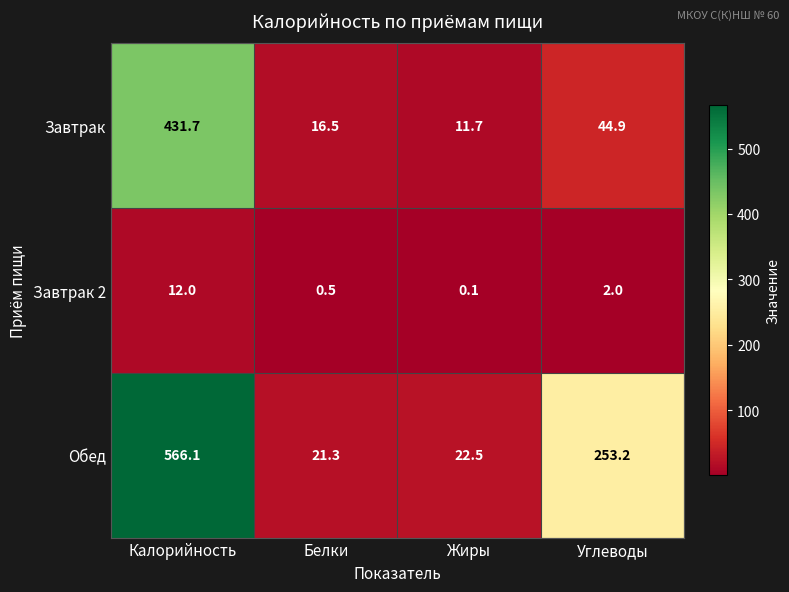

The value of Завтрак at Углеводы is 44.9. True or false?

True